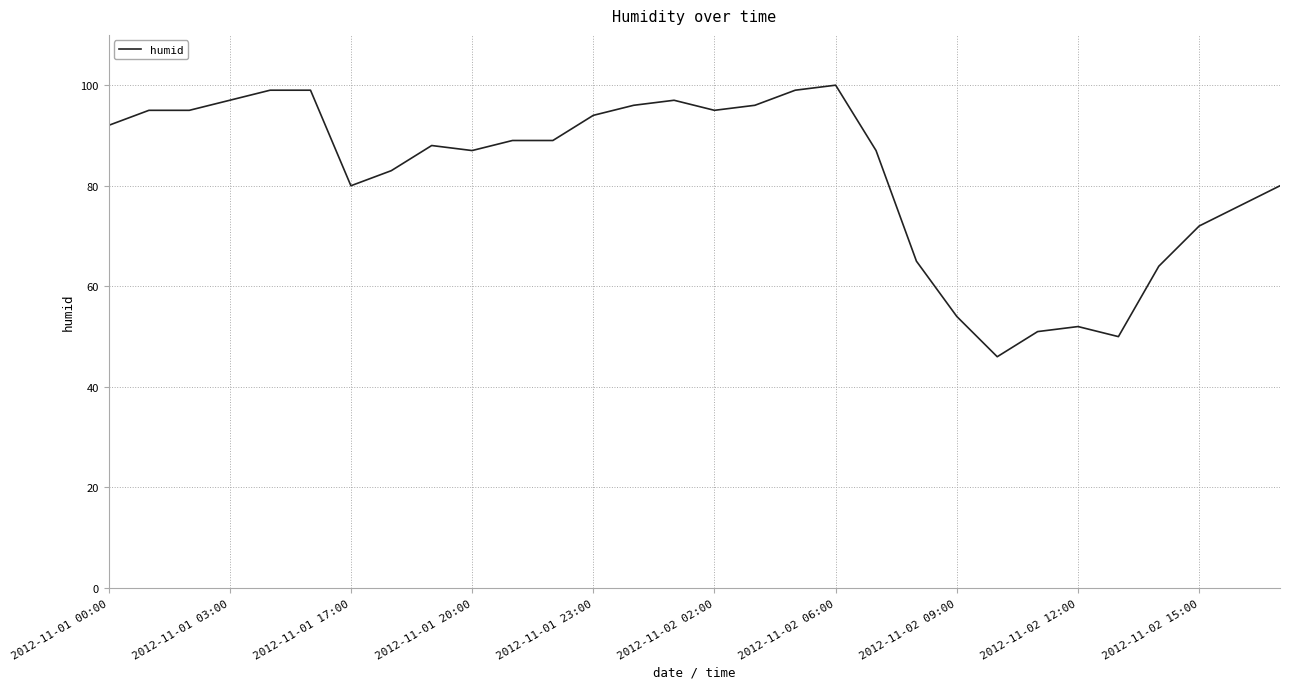

What is the minimum value shown in the chart?

46